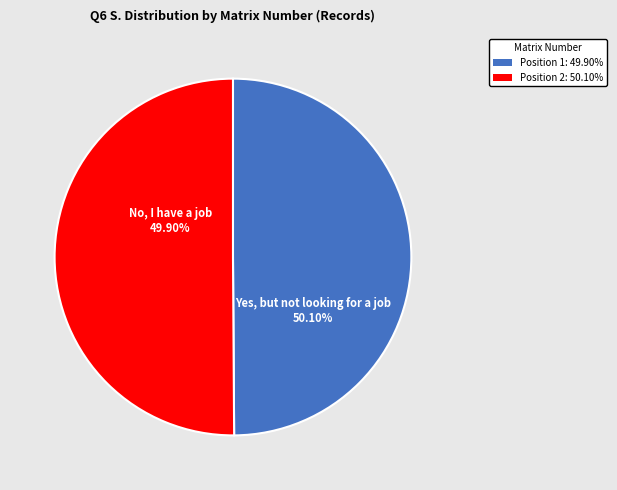

True or false: Position 2 (15121) accounts for 64% of the total.

False